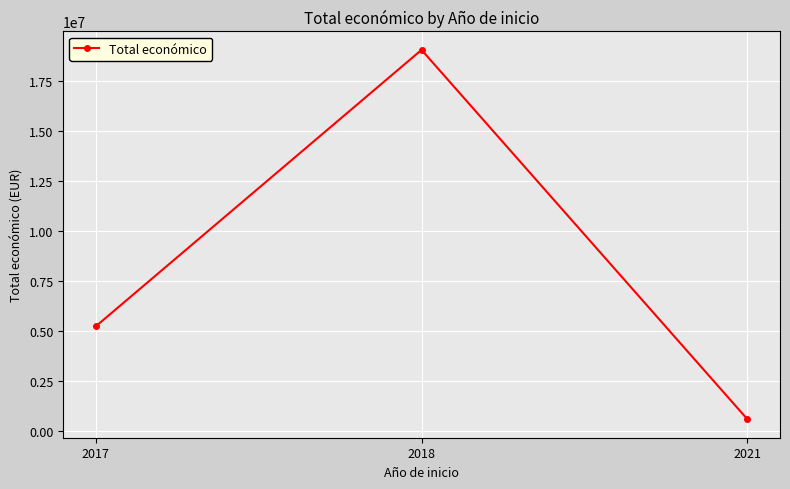

How many series are shown in this chart?

1